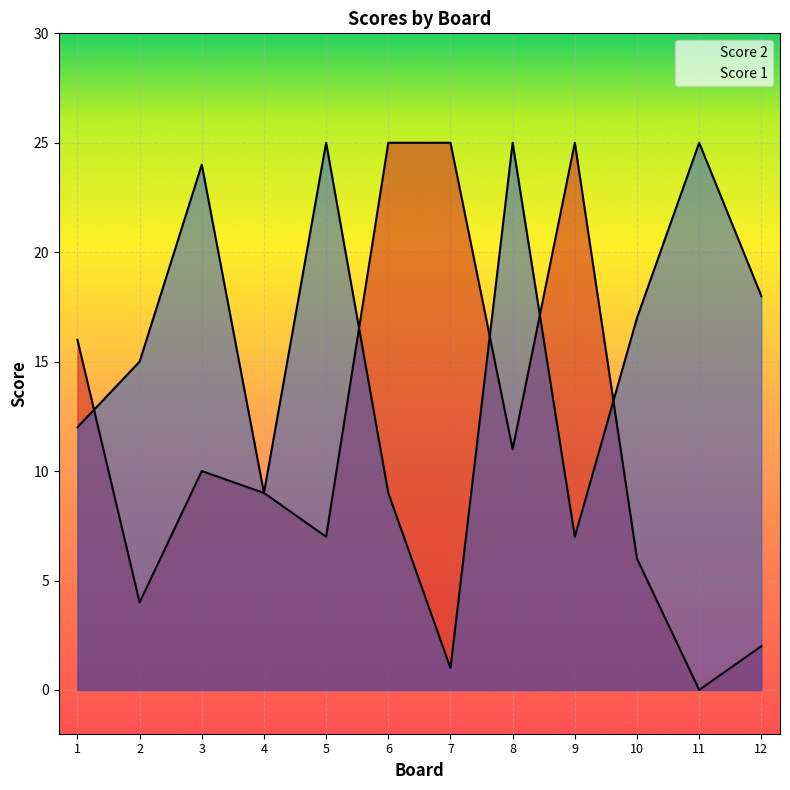

Which category has the highest value across all series?

6